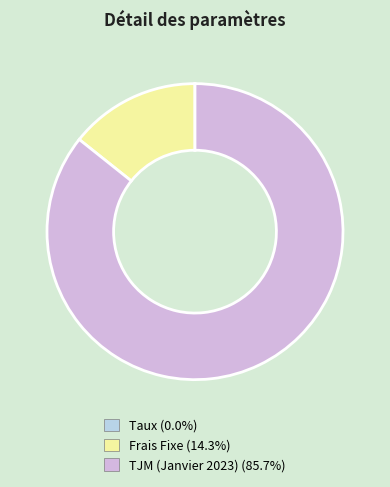

Which category has the biggest portion of the pie?

TJM (Janvier 2023)